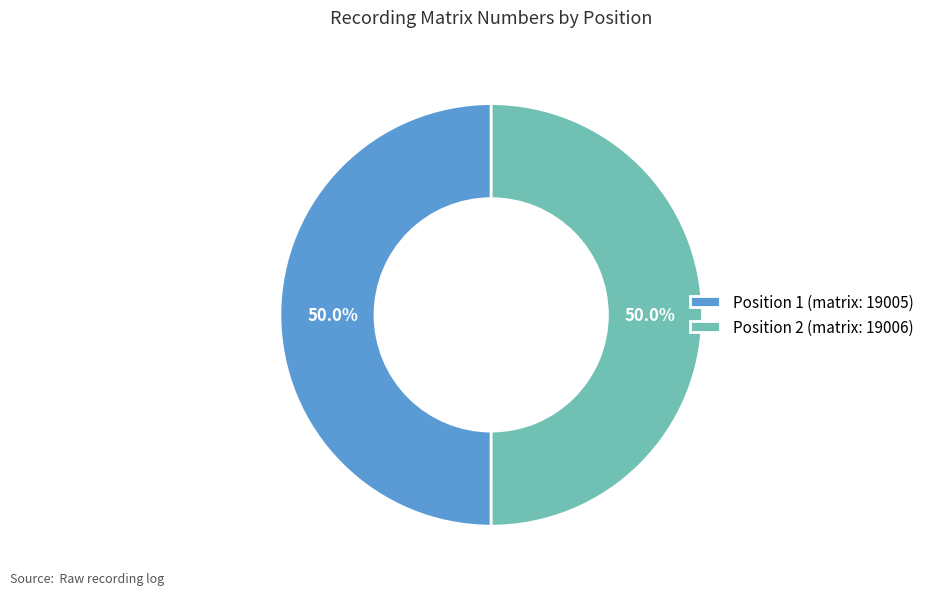

What portion of the pie excludes Position 2 (matrix: 19006)?

50.0%